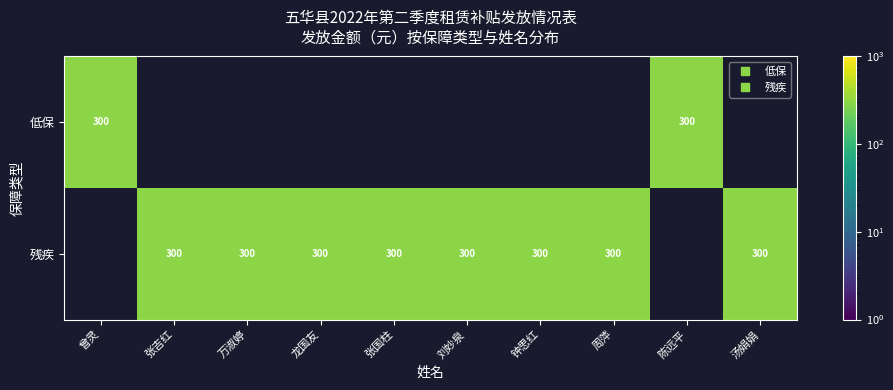

At which category is the sum across all series the highest?

曾灵